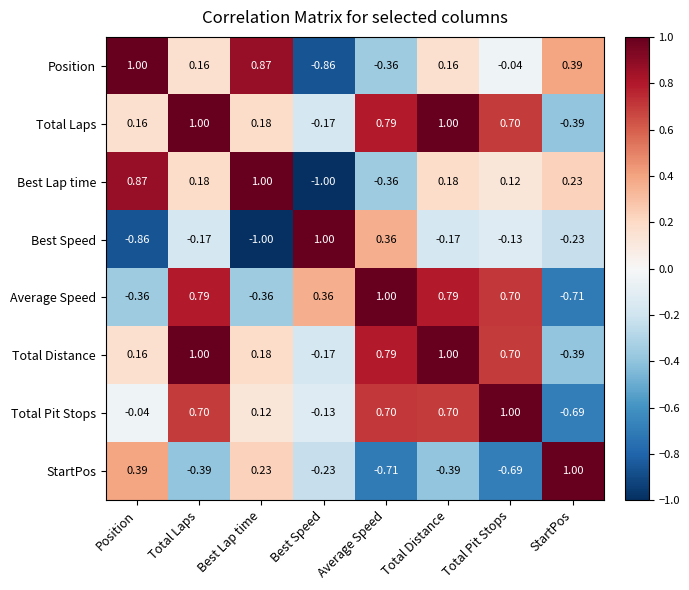

Where is Total Pit Stops nearest to the value 0?

Position